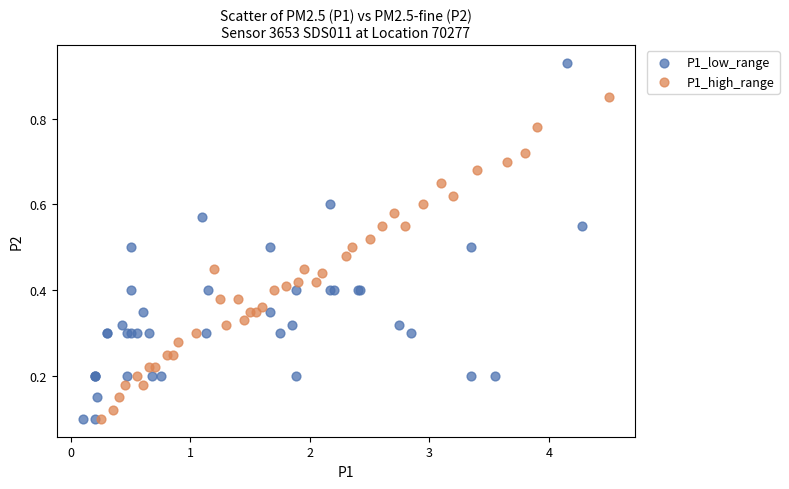

Which series reaches the maximum Y coordinate?

P1_low_range